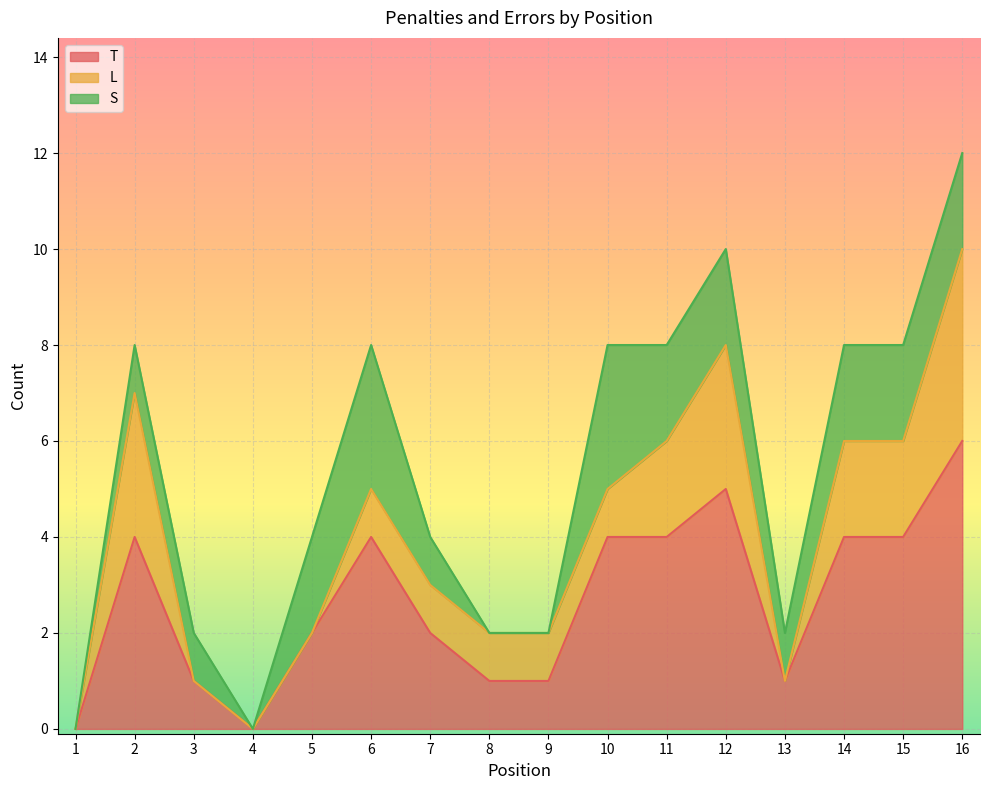

At which label does S first exceed 2?

6